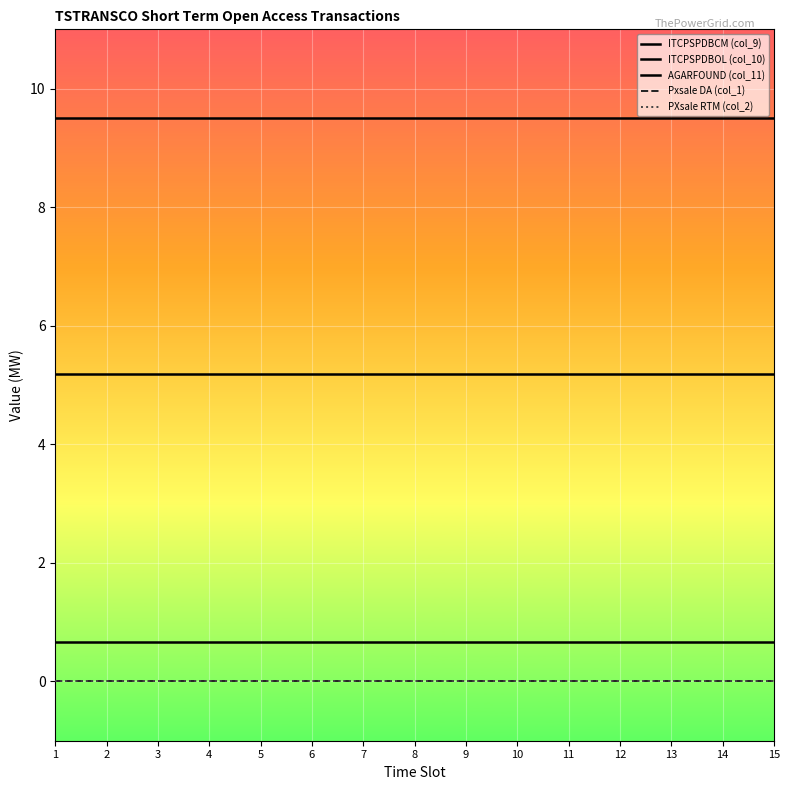

Is this an area chart (filled region under the line)?

No